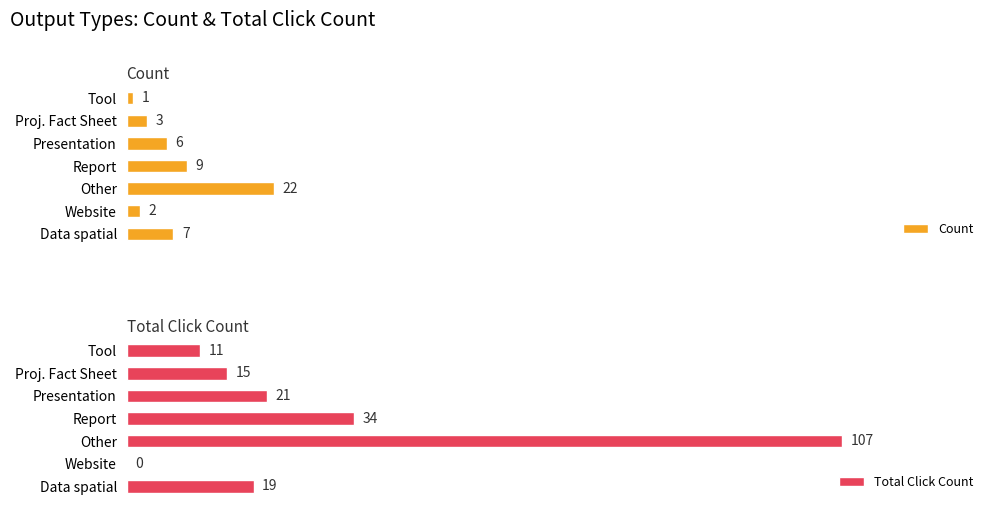

Which series has the widest spread of values?

Total Click Count